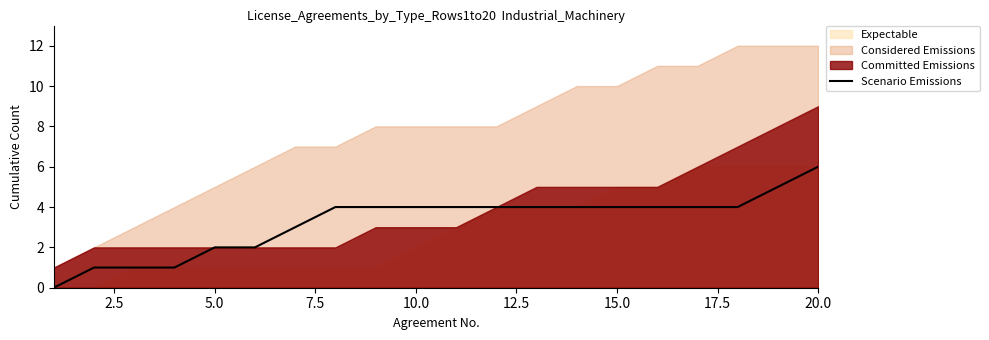

Approximately how many times larger is the value at 12.5 compared to 14?

0.5